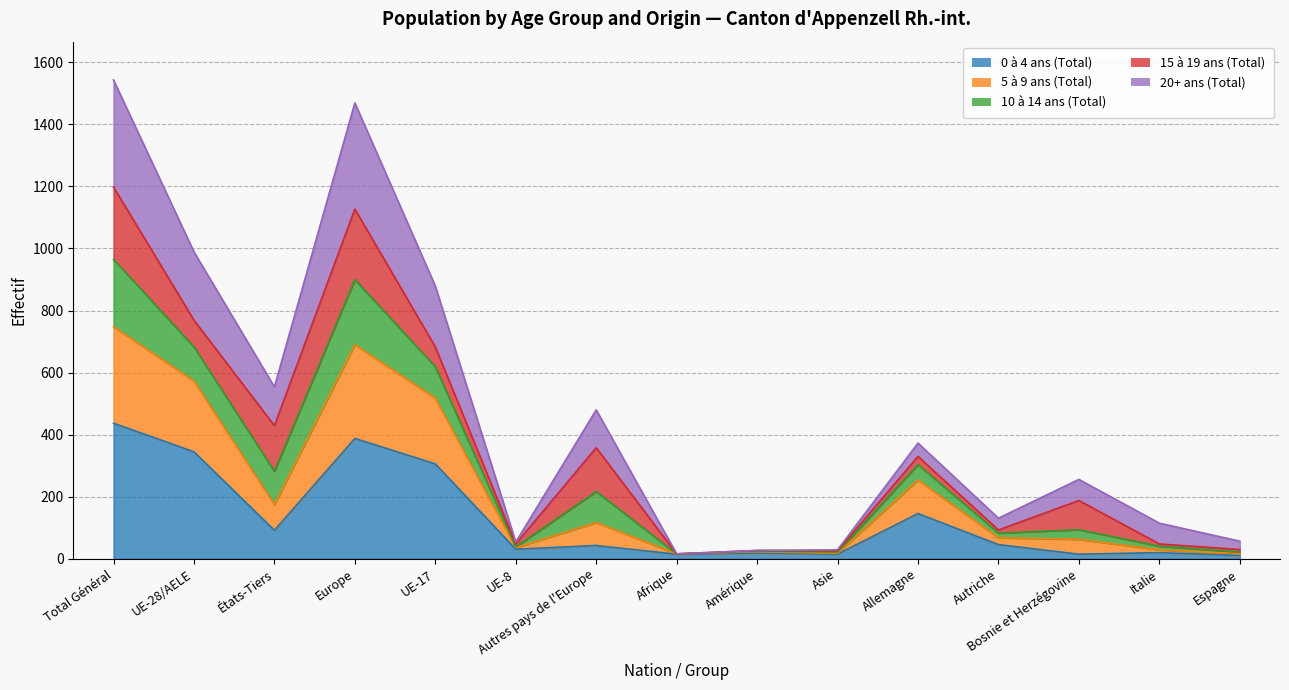

What is the label of the 7th point from the left?

Autres pays de l'Europe